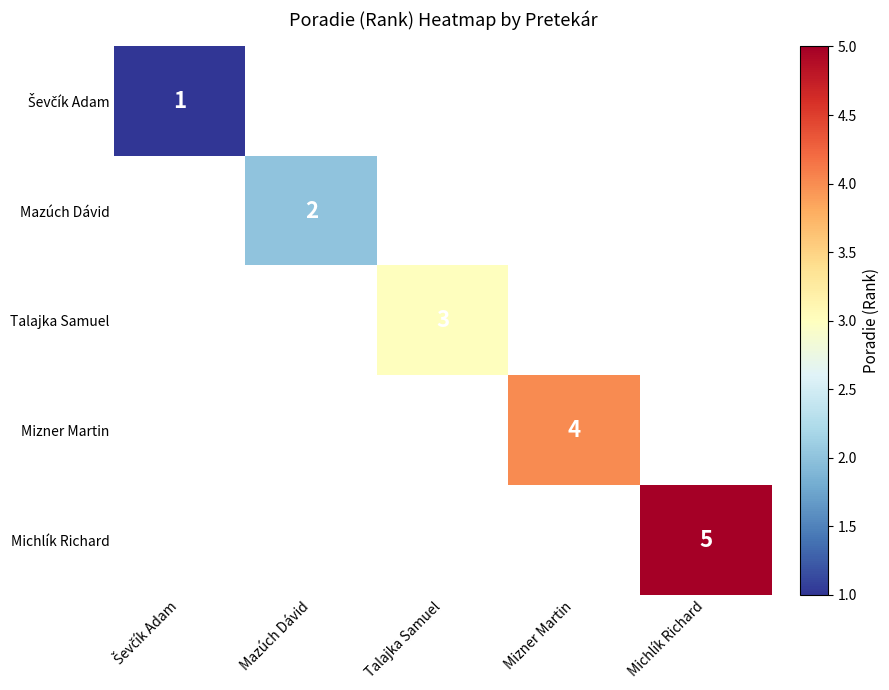

True or false: Mazúch Dávid has a value of 3 at Mazúch Dávid.

False